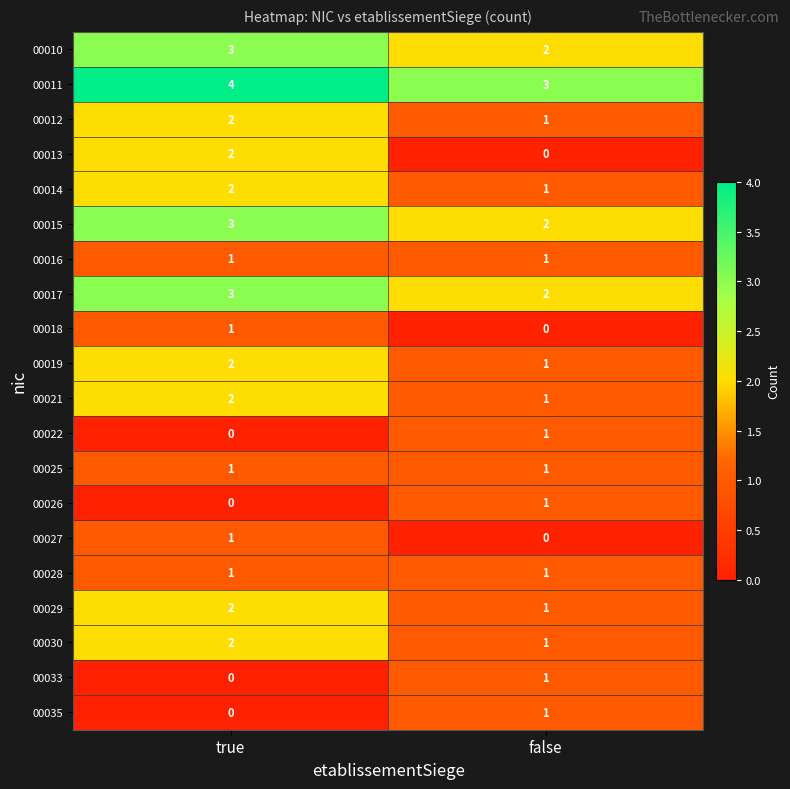

At which label is 00011 closest to 3?

false